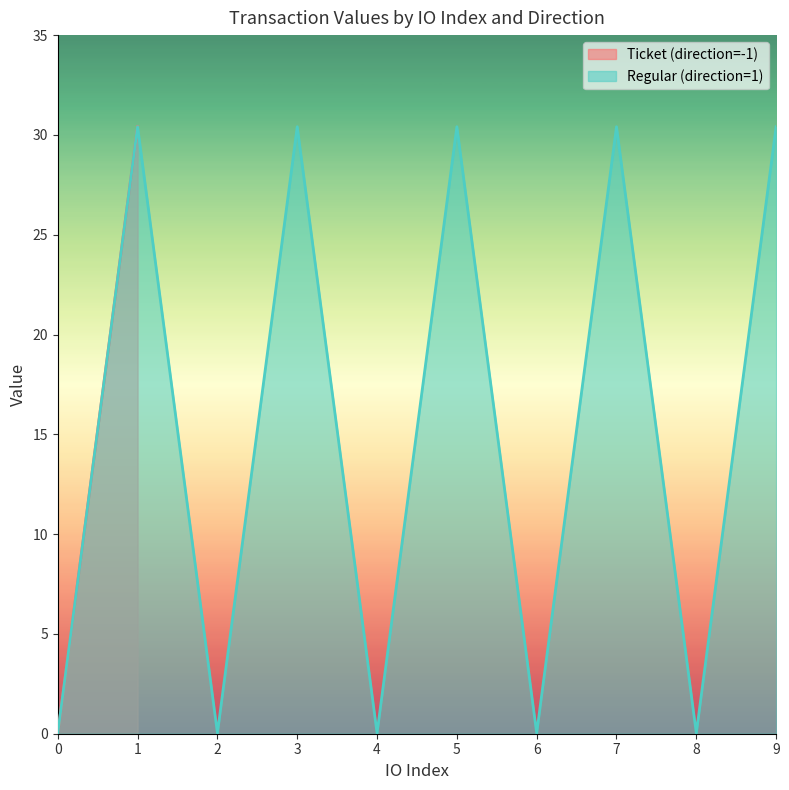

What is the maximum value for Regular (direction=1)?

30.4